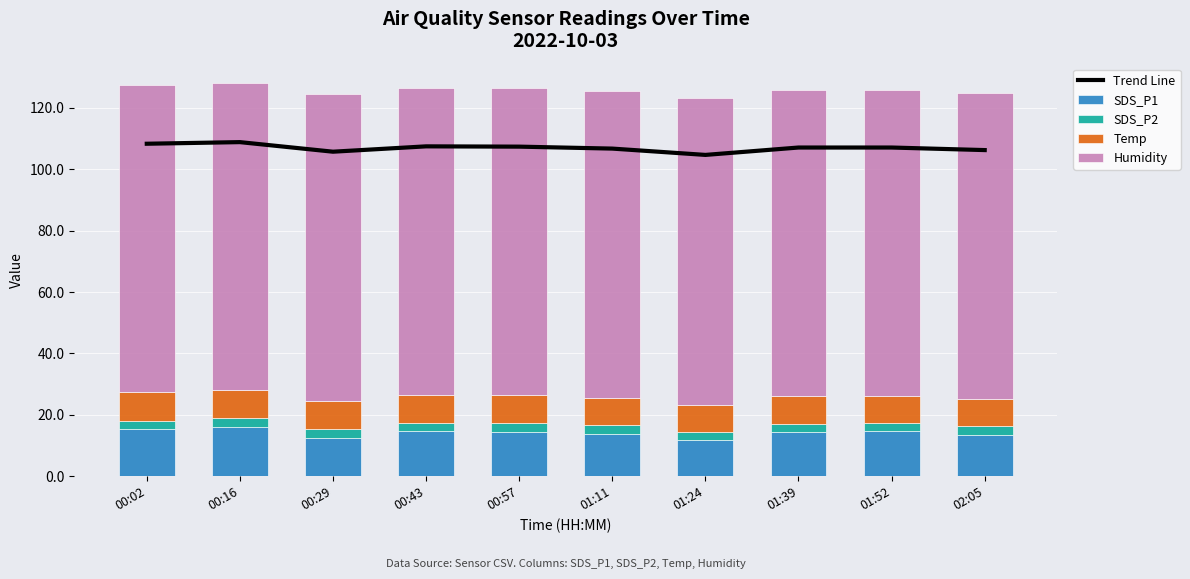

The value of SDS_P2 at 01:11 is 2.7. True or false?

True